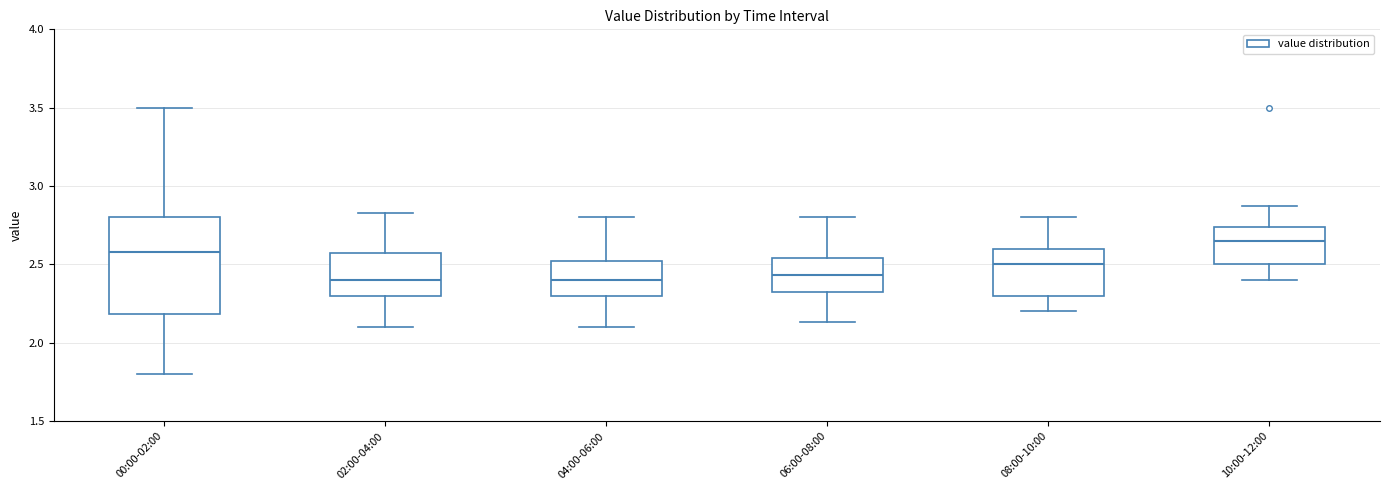

Where does the lower whisker of the box for 04:00-06:00 end on the y-axis? The values are not printed on the chart, so give them approximately, as read against the axis.

2.10